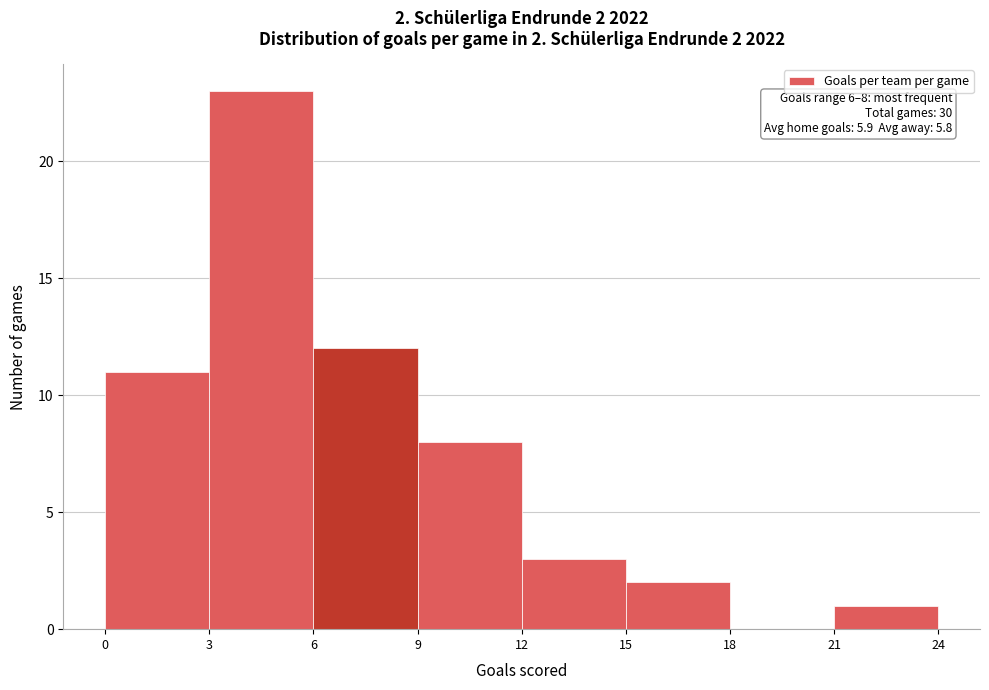

Which range on the x-axis has the tallest bar?

3 to 6